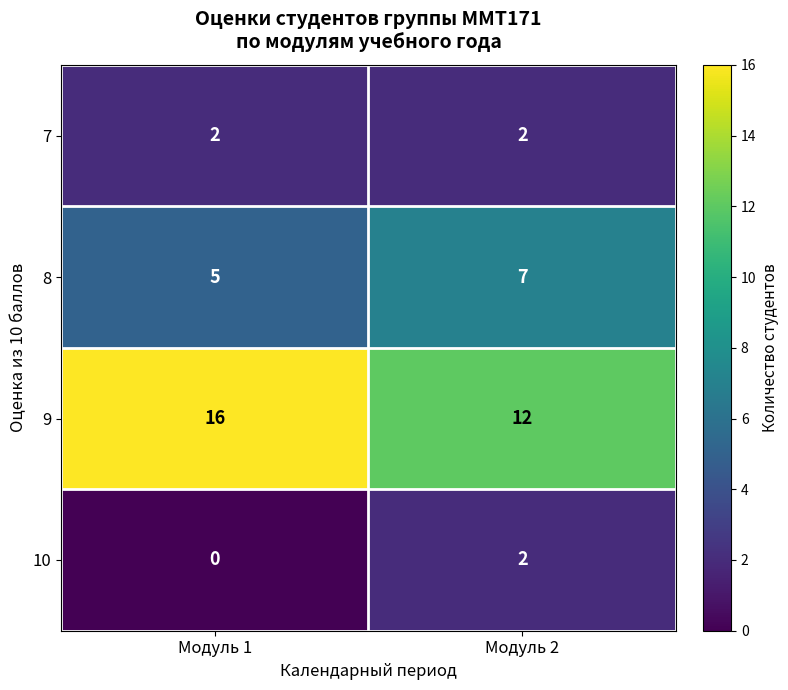

What is the spread (max minus min) of values at Модуль 1?

16